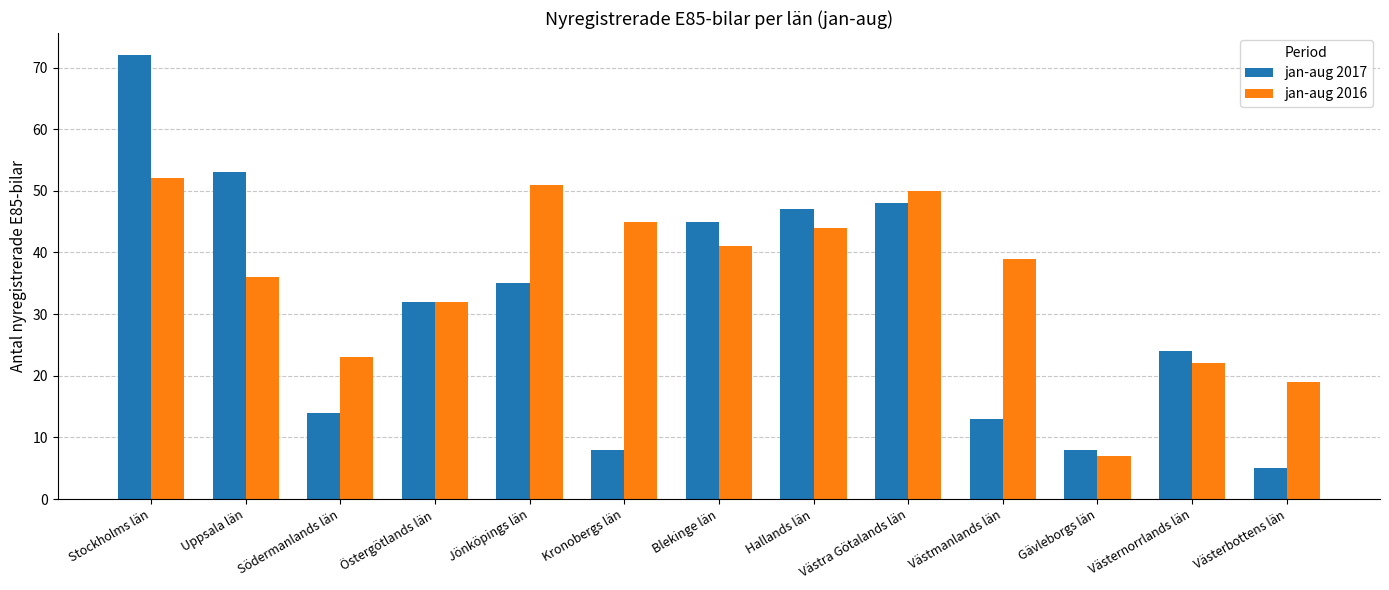

Which series changed the most between Stockholms län and Hallands län?

jan-aug 2017